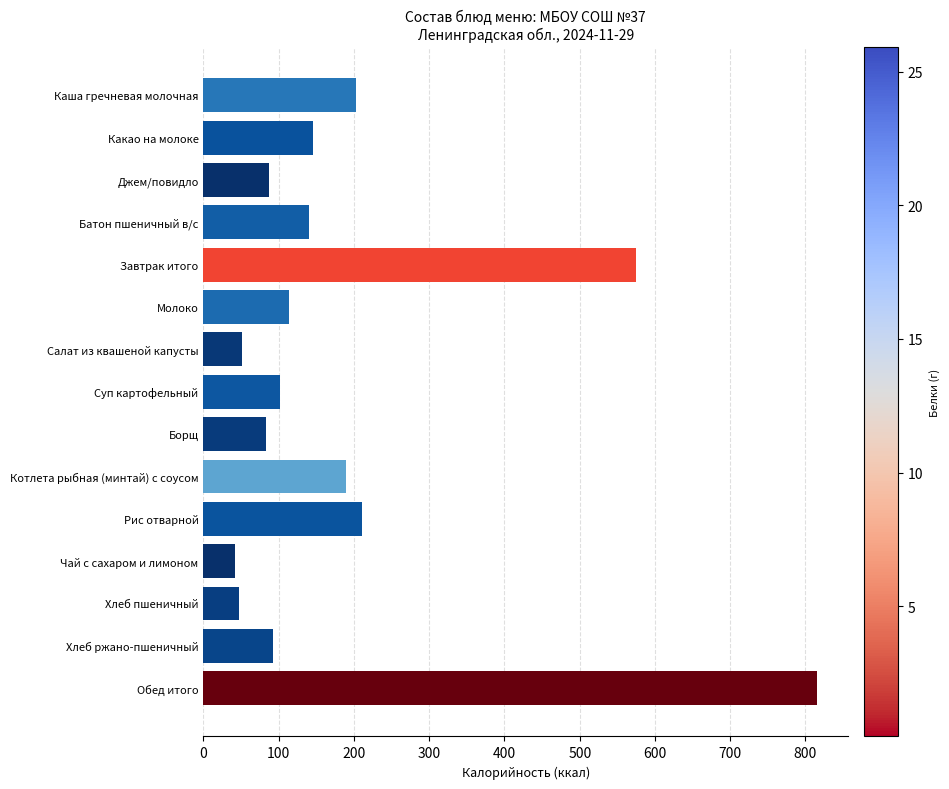

What is the maximum value shown in the chart?

815.7